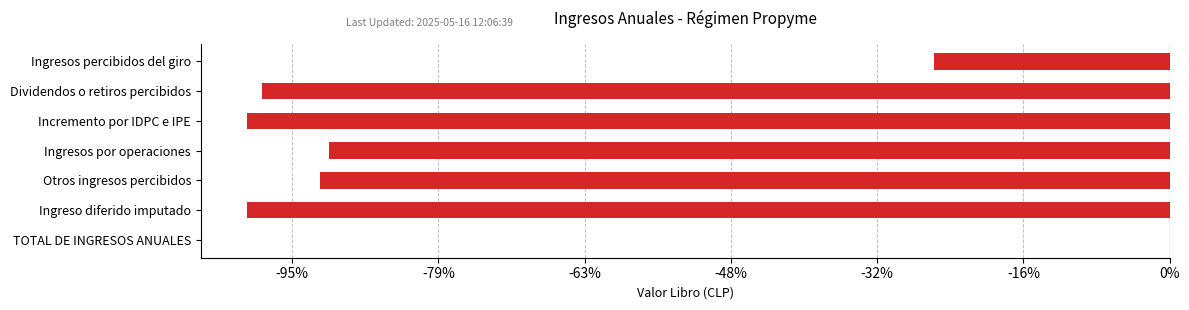

Are the bars horizontal?

Yes